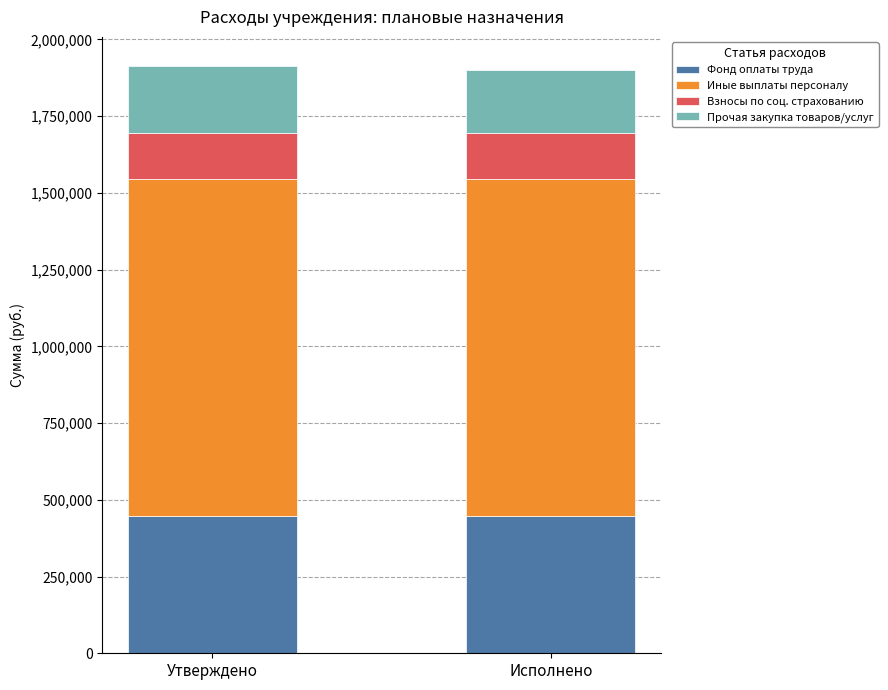

True or false: Фонд оплаты труда has a value of 448028.4 at Исполнено.

True